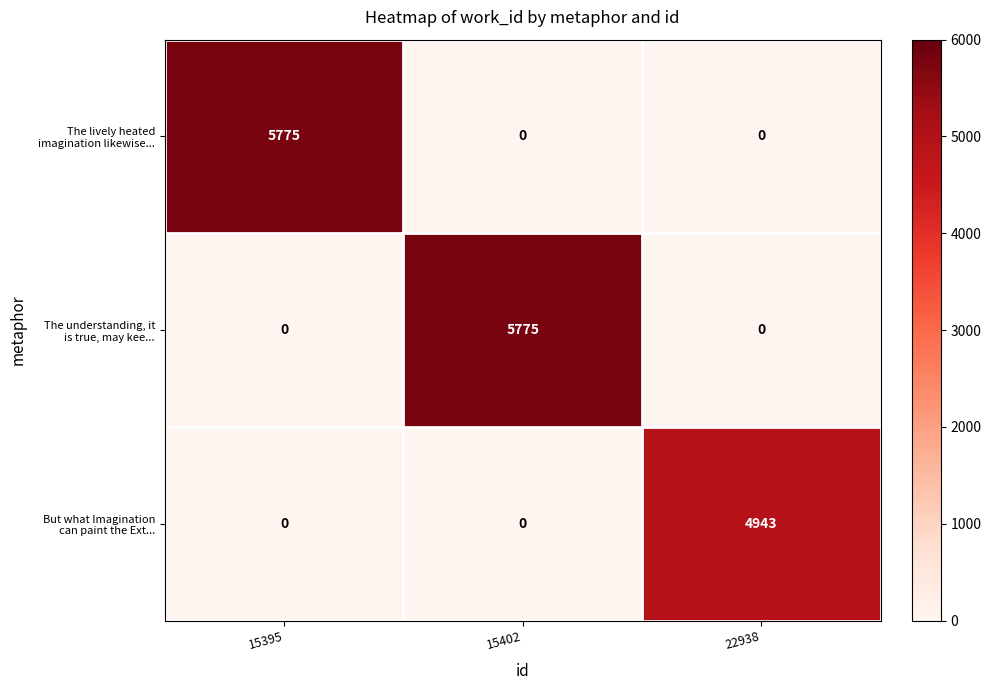

At how many categories does at least one series exceed 3813?

3